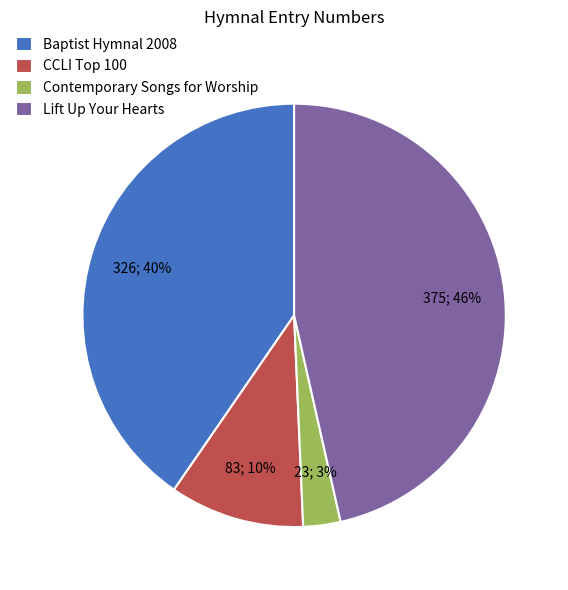

How many slices are in this pie chart?

4